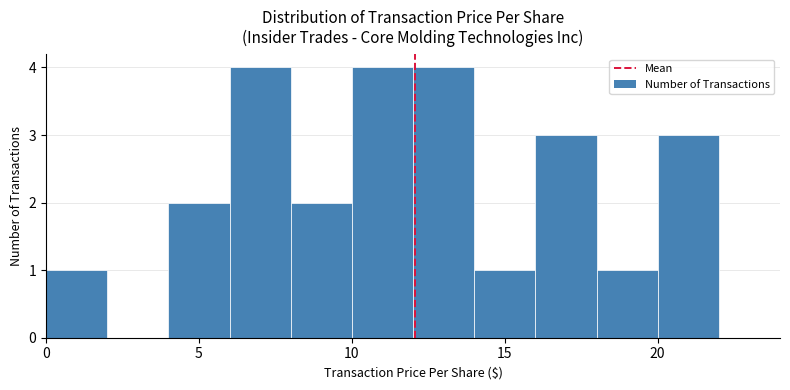

Reading left to right, transcribe this chart: for each bar, give the range it covers on the x-axis and its height. The values are not printed on the chart, so give them approximately, as read against the axis.

0 to 2: 1
2 to 4: 0
4 to 6: 2
6 to 8: 4
8 to 10: 2
10 to 12: 4
12 to 14: 4
14 to 16: 1
16 to 18: 3
18 to 20: 1
20 to 22: 3
22 to 24: 0